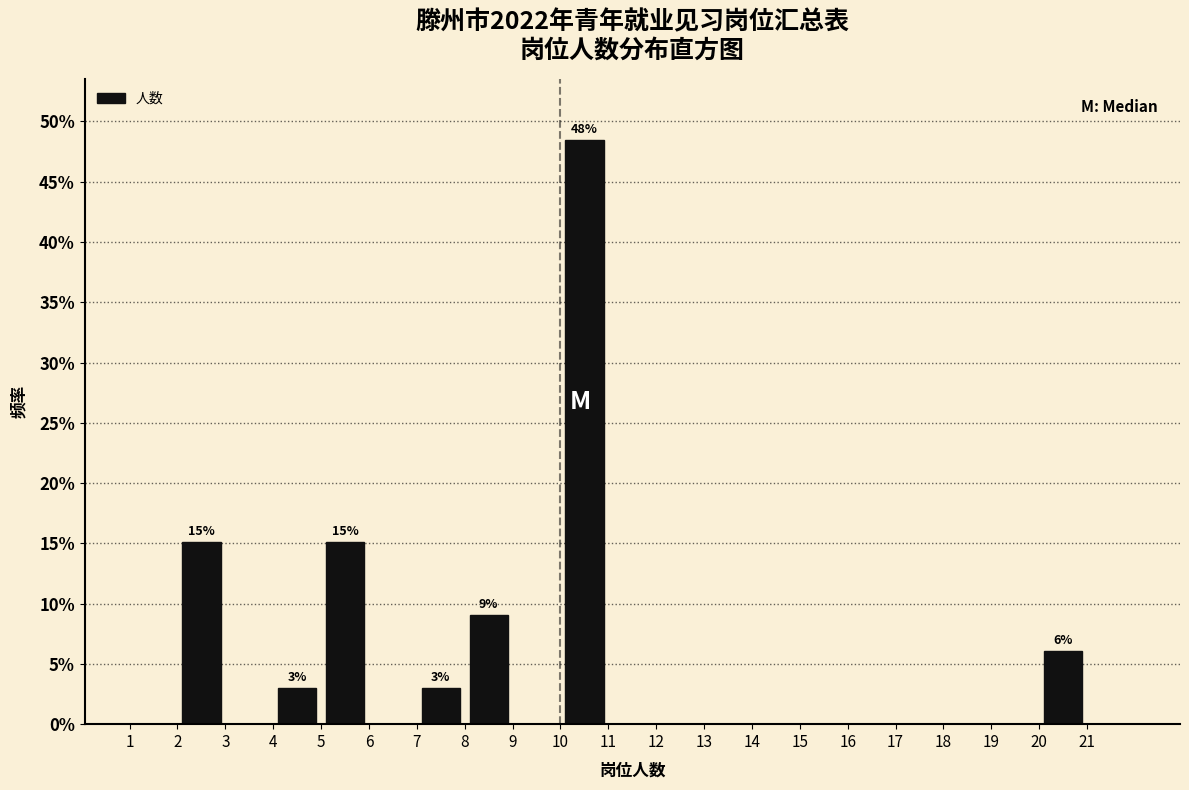

Which range on the x-axis has the tallest bar?

10 to 11